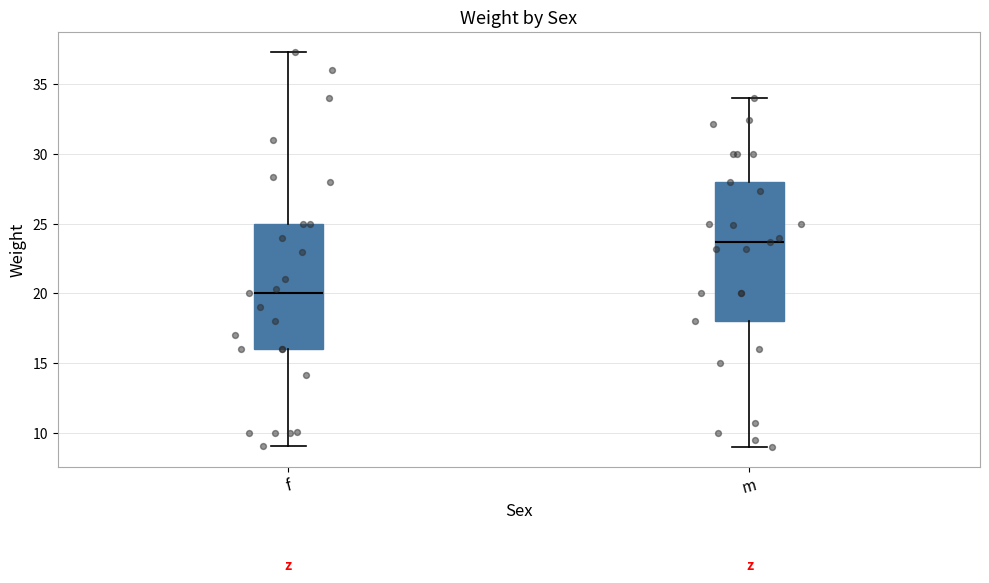

Reading left to right, transcribe this box plot: for each box, give where its median line is, the range the box spans, and where its two whiskers end, as read against the y-axis. The values are not printed on the chart, so give them approximately, as read against the axis.

f: median 20.0, box 16.0 to 25.0, whiskers 9.0 to 37.5
m: median 23.5, box 18.0 to 28.0, whiskers 9.0 to 34.0